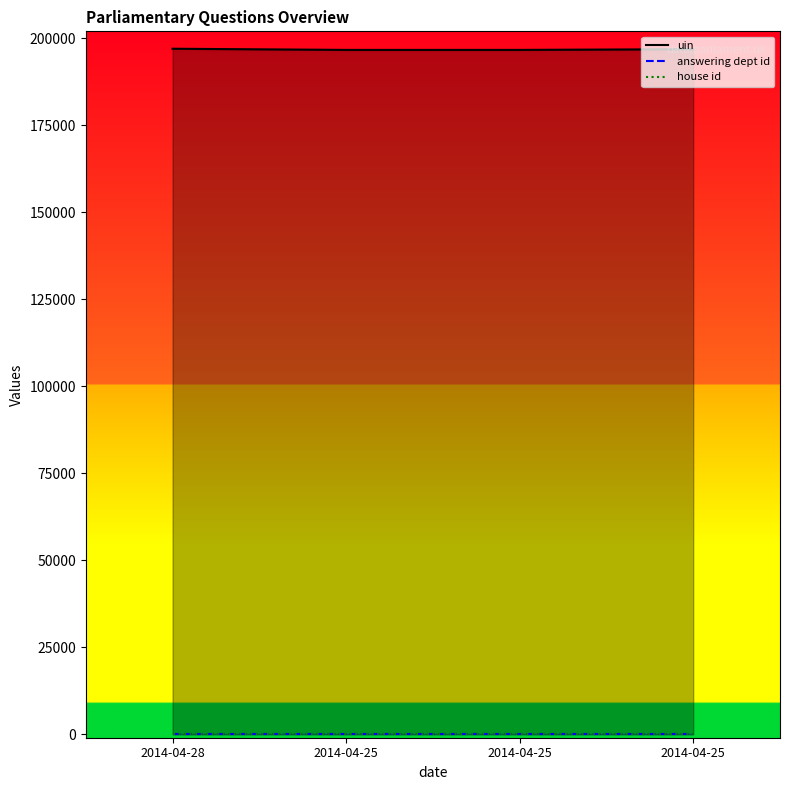

What is the sum of the house id values at 2014-04-28 and 2014-04-25?

2